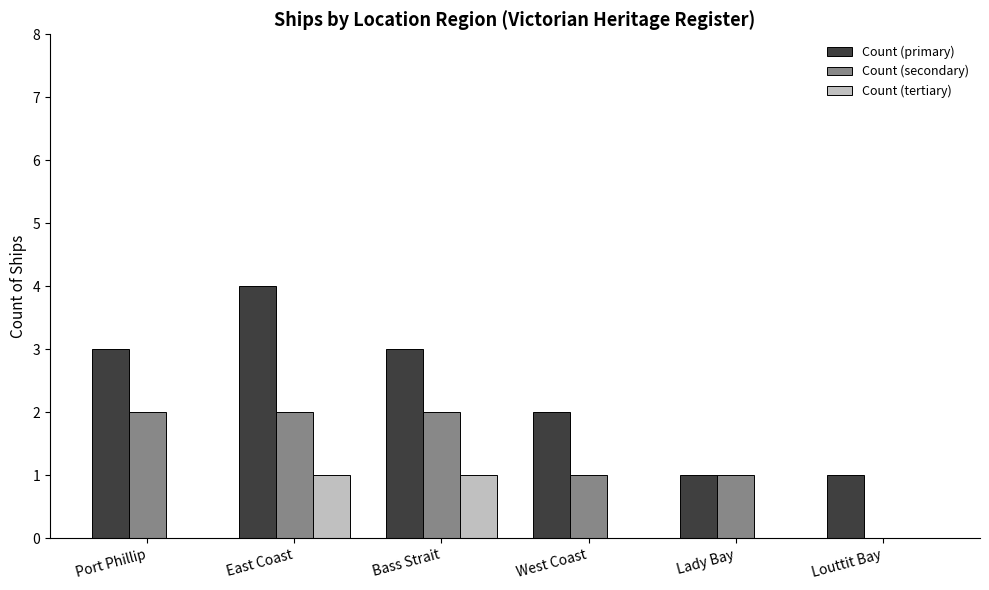

What is the sum of all Count (secondary) values?

8